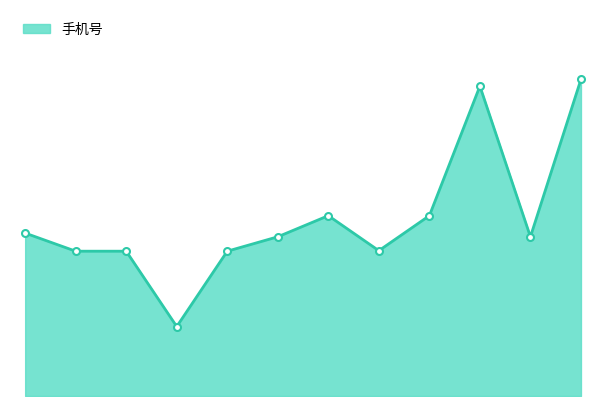

Is this an area chart (filled region under the line)?

Yes